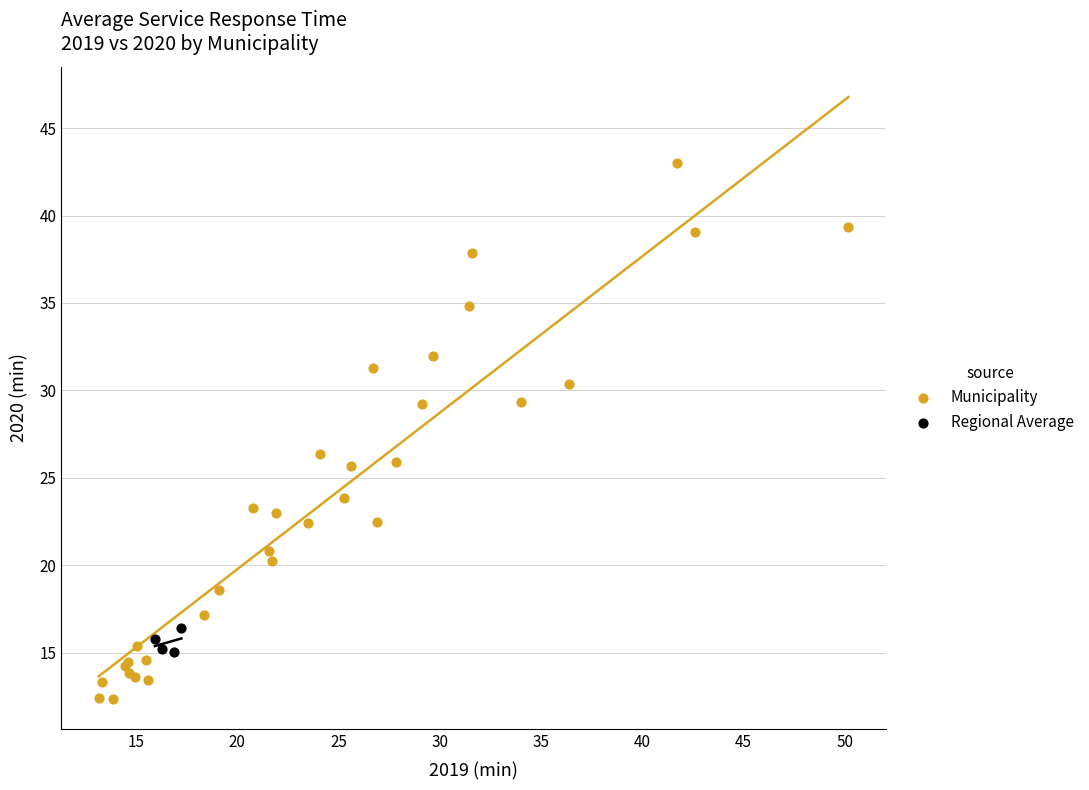

Which series contains the highest Y value?

Municipality